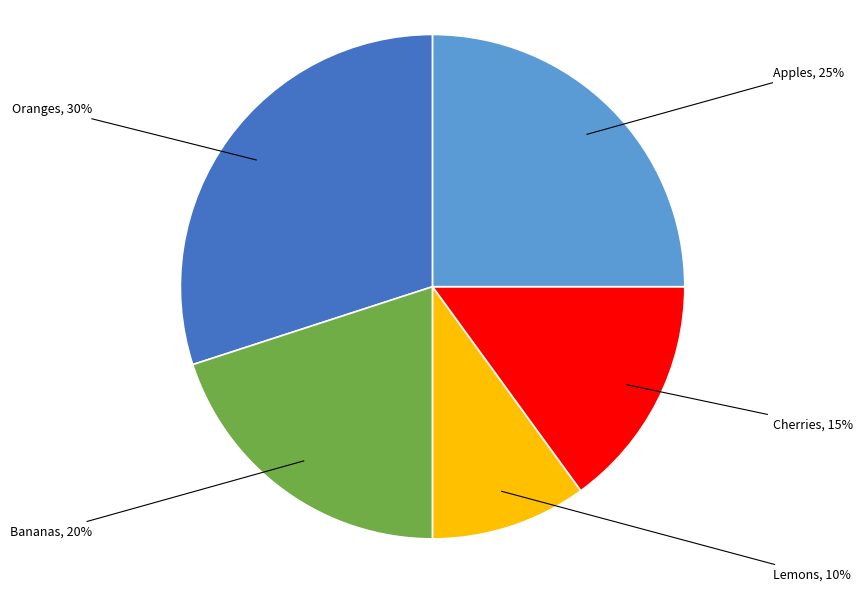

Is there any slice that represents more than half of the pie?

No